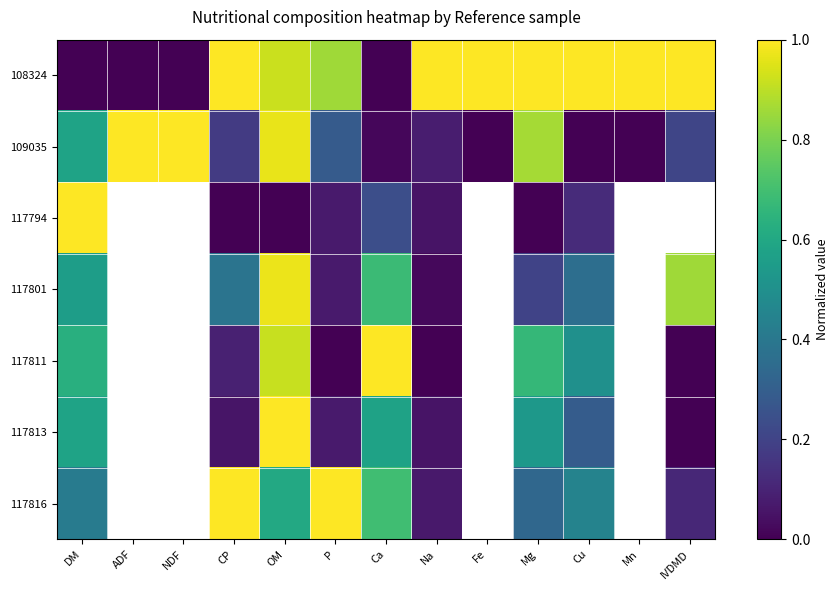

Which has a higher value, ADF or Cu?

Cu